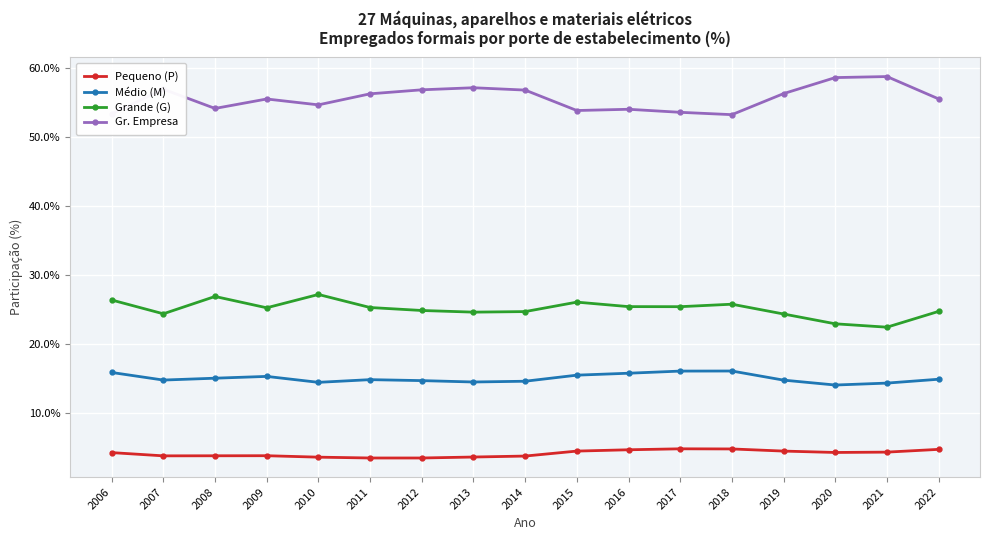

Rank the series by their maximum value, from highest to lowest.

Gr. Empresa, Grande (G), Médio (M), Pequeno (P)